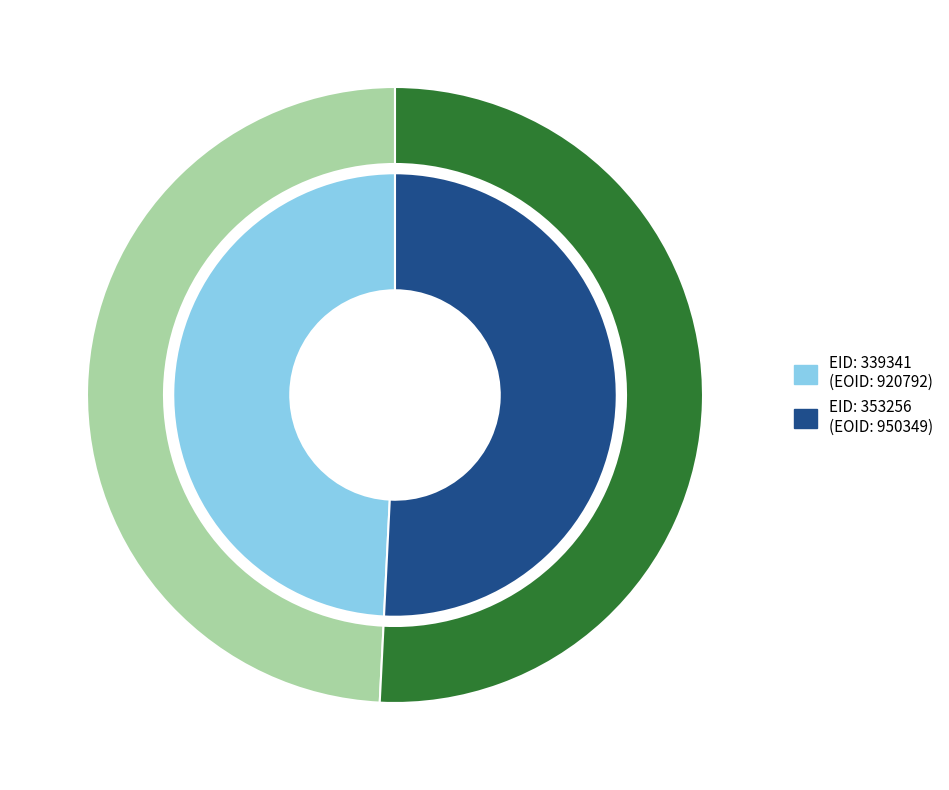

What is the change in value from 339341 to 353256?

+29557